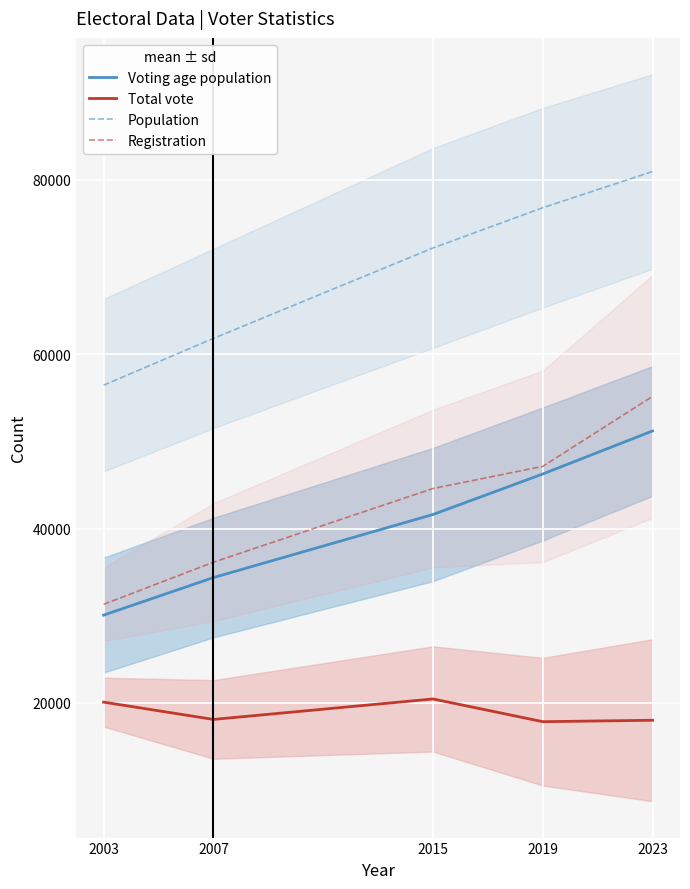

The value of Voting age population at 2015 is 8702. True or false?

False